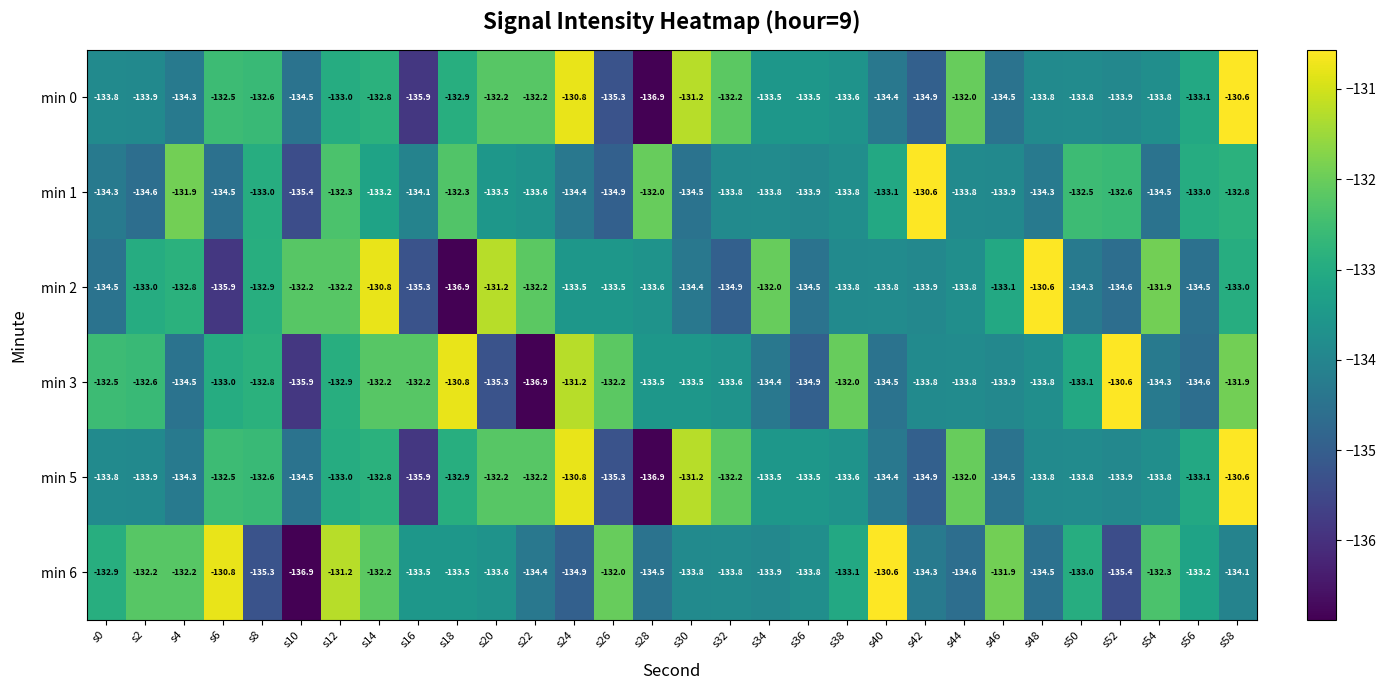

At which label is min 6 closest to -133?

s50